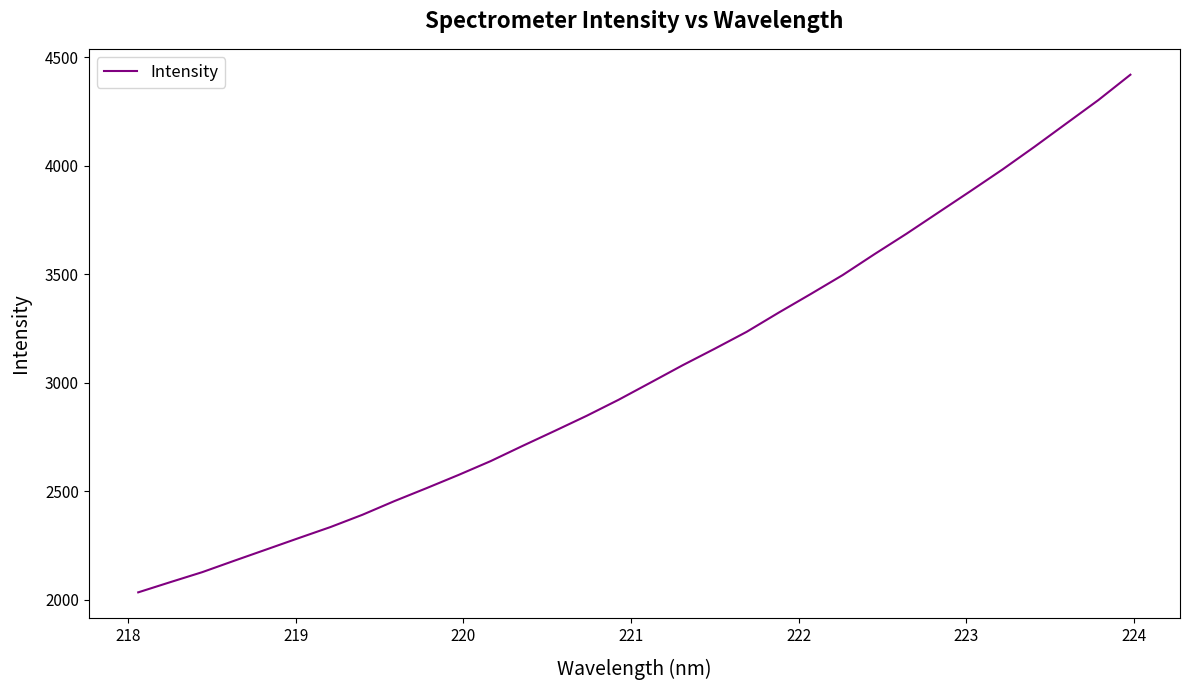

How many categories are shown in the chart?

32